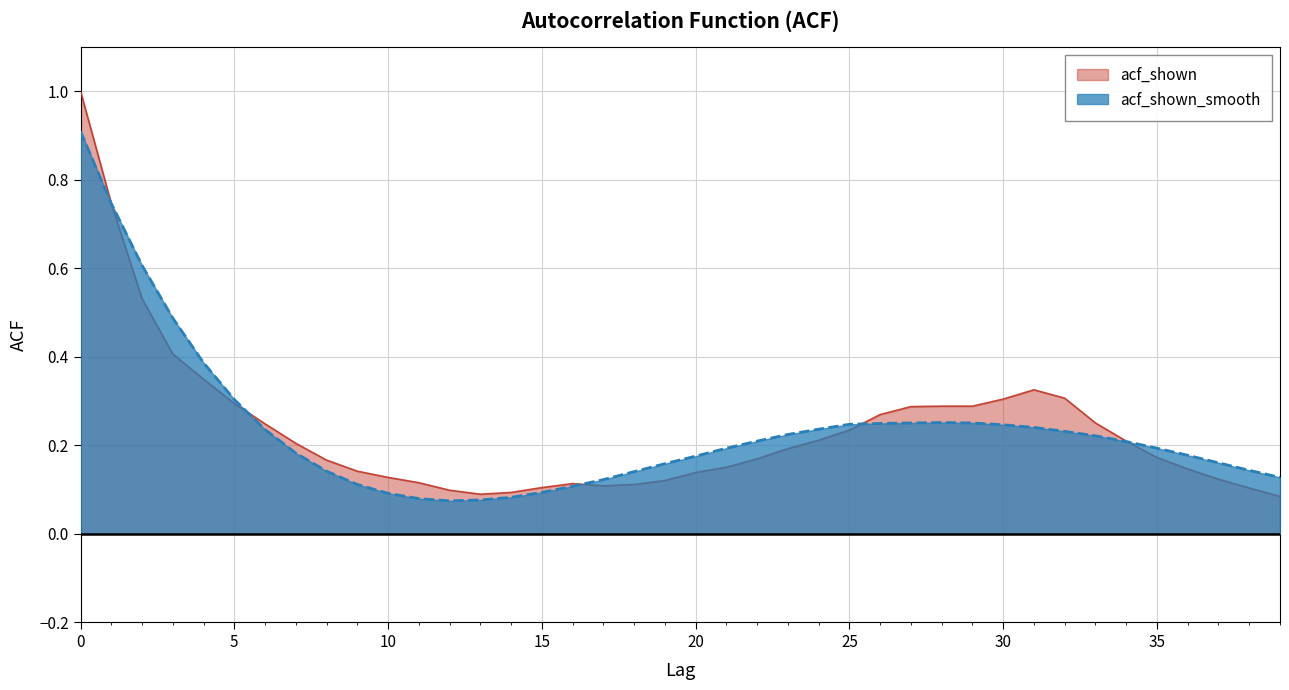

In acf_shown_smooth, how many points are higher than both neighbors (excluding endpoints)?

1